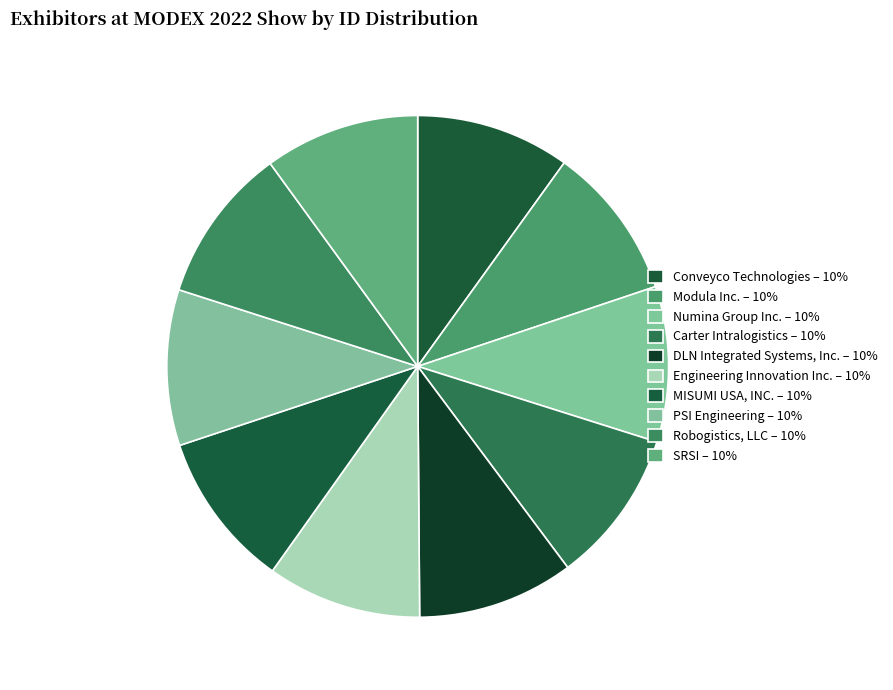

How many slices are in this pie chart?

10